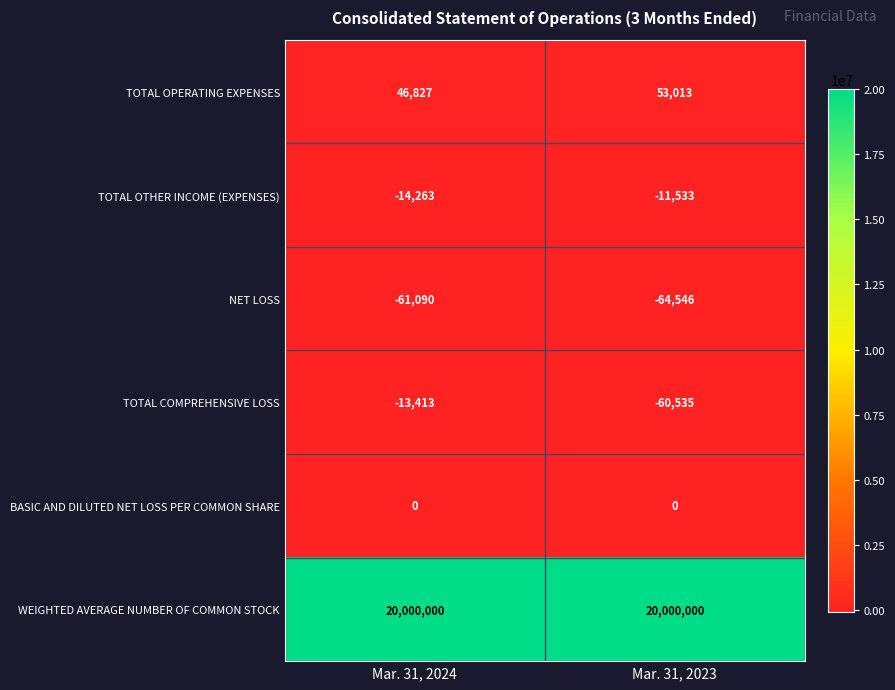

The TOTAL COMPREHENSIVE LOSS series shows -21351 at Mar. 31, 2024. True or false?

False